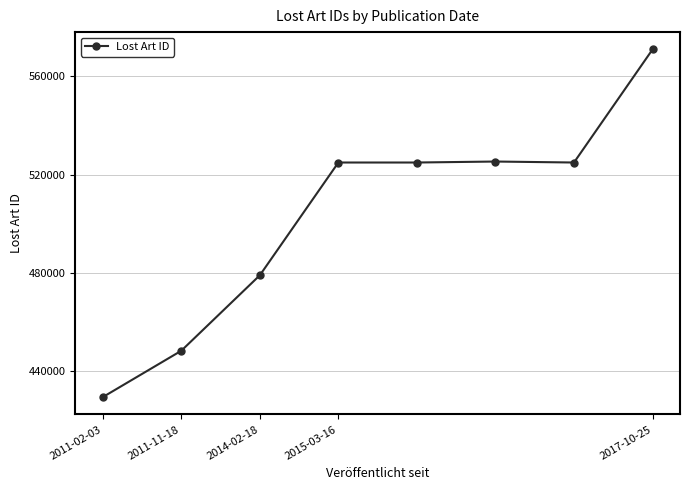

What is the greatest value displayed?

570905